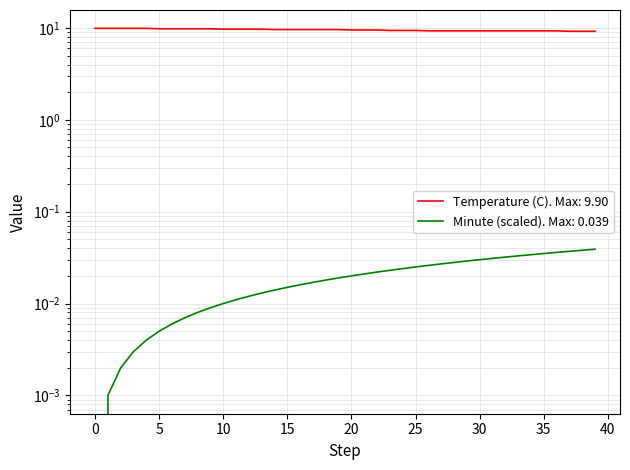

List the series in order of their overall mean, highest first.

Temperature (C), Minute